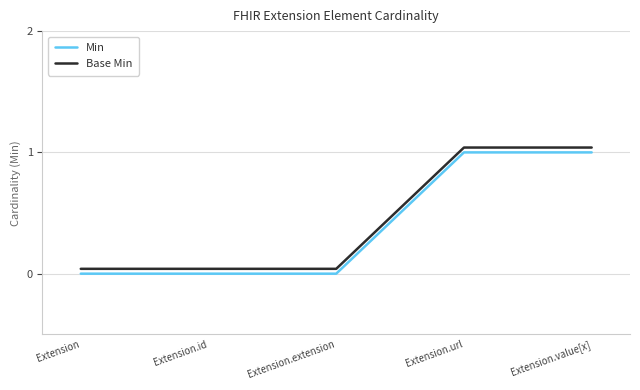

Which has a higher value, Extension.value[x] or Extension.extension?

Extension.value[x]